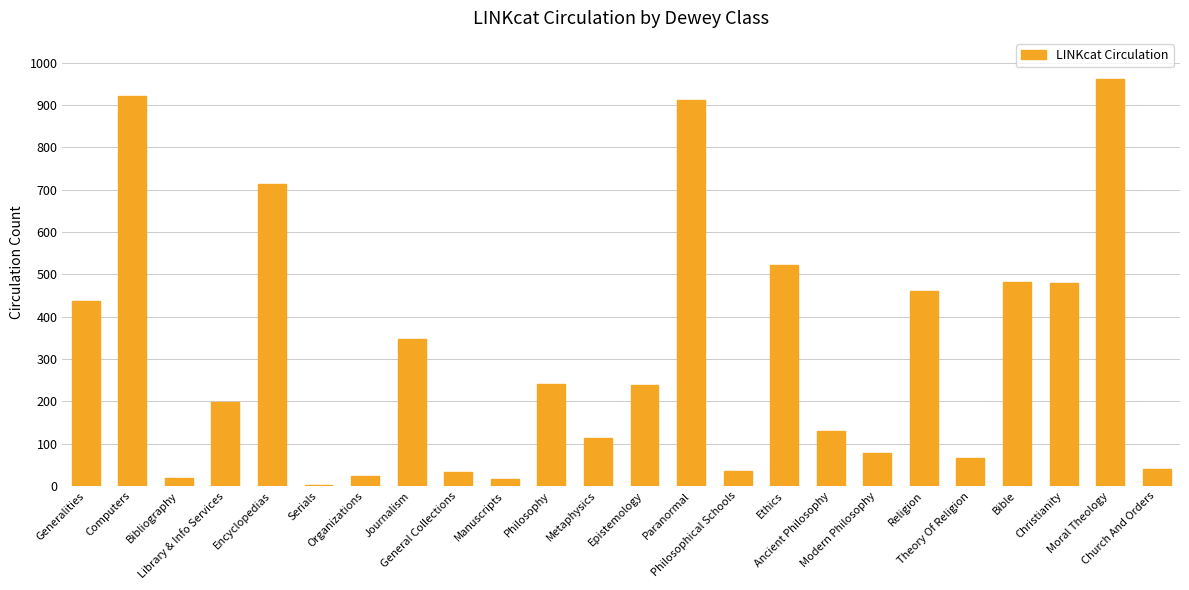

What is the greatest value displayed?

962